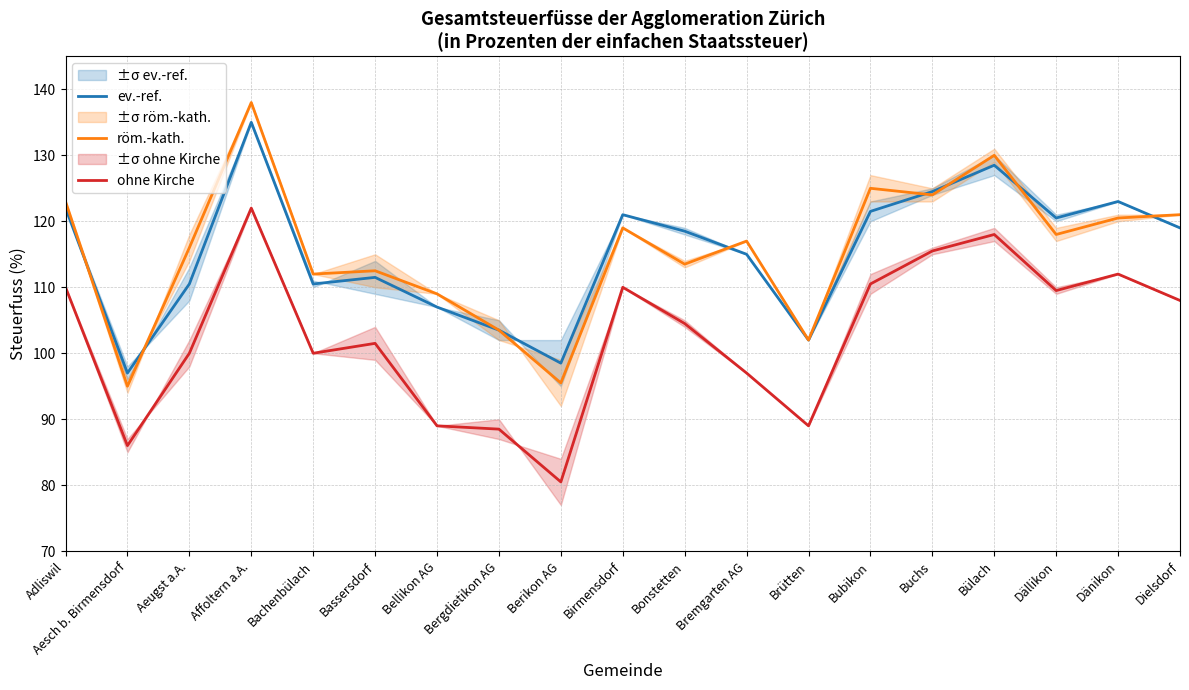

What position from the right is Affoltern a.A.?

16